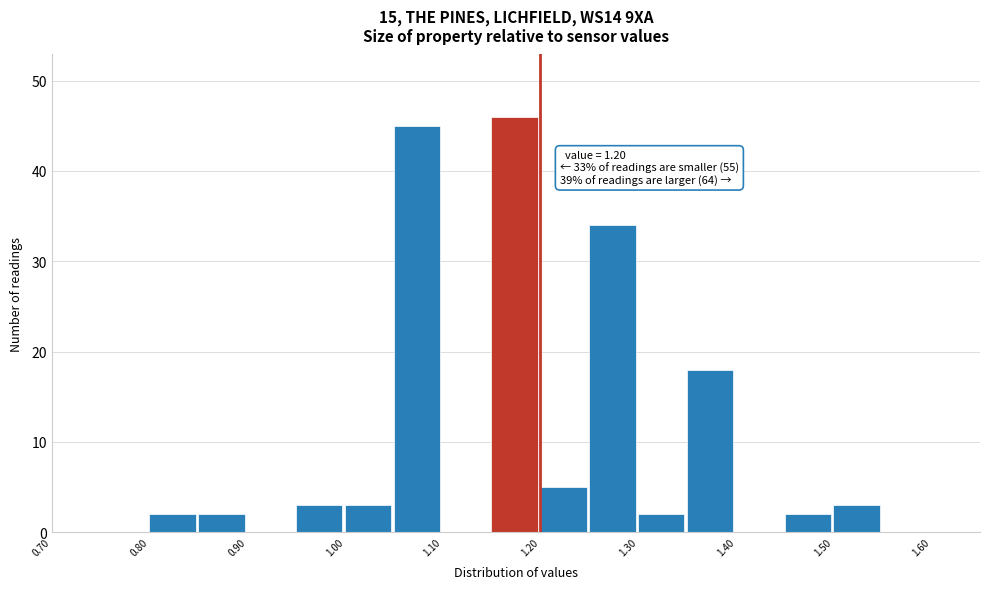

Which range on the x-axis has the tallest bar?

1.15 to 1.20